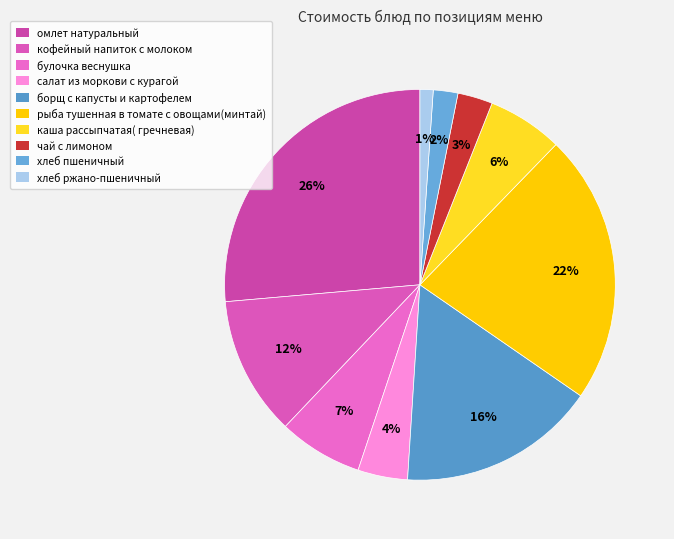

To the nearest percent, what portion does рыба тушенная в томате с овощами(минтай) represent?

22%